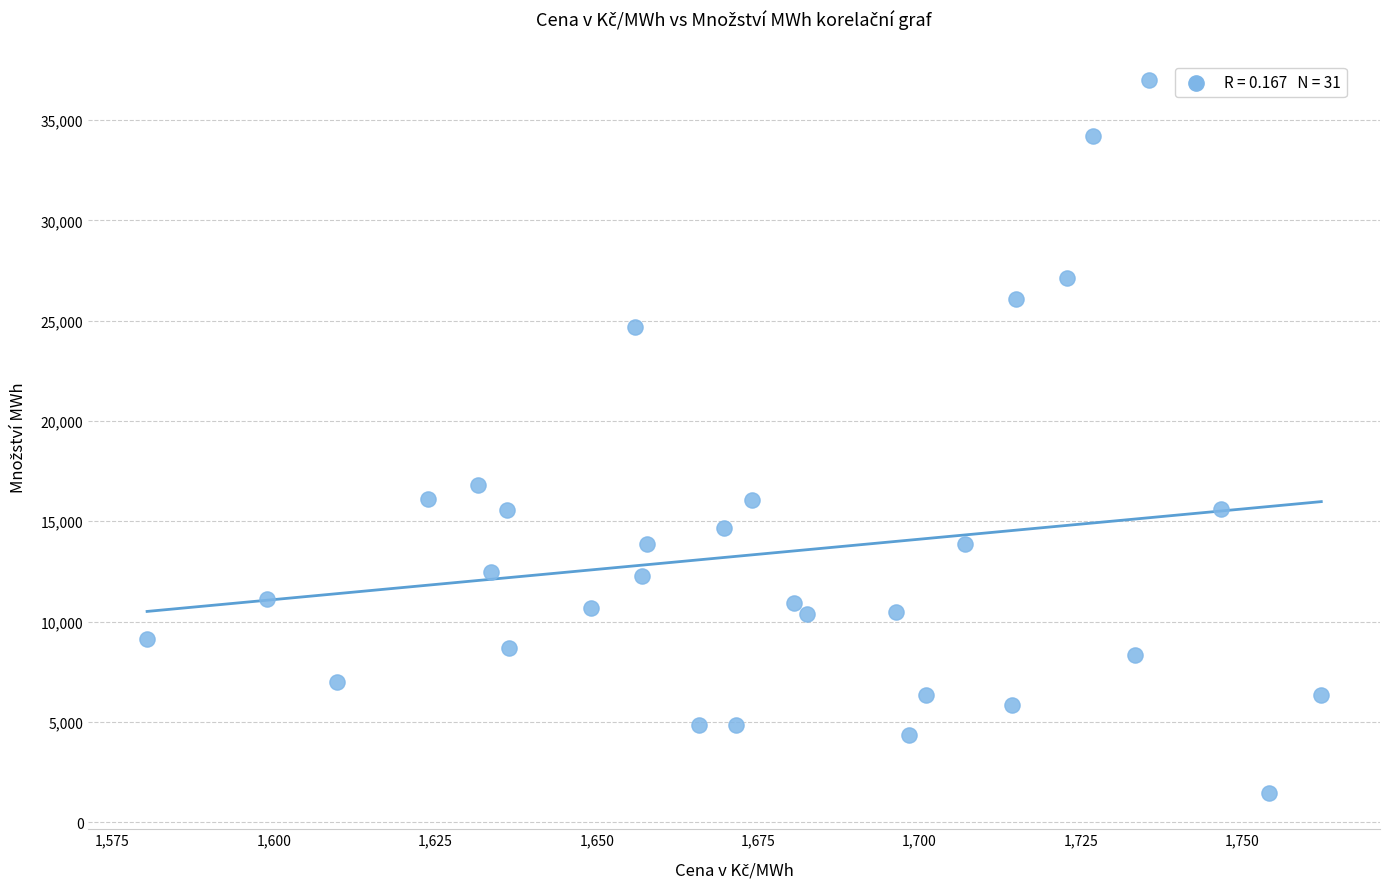

What is the range of X values (max minus min)?

181.9